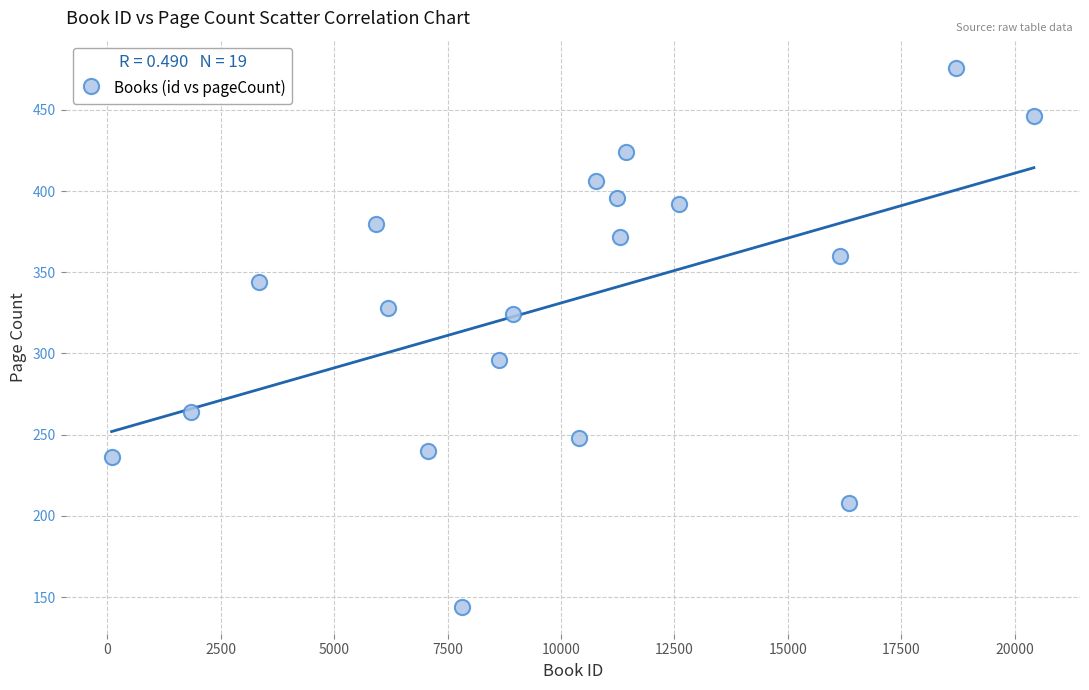

What is the range of X values (max minus min)?

20322